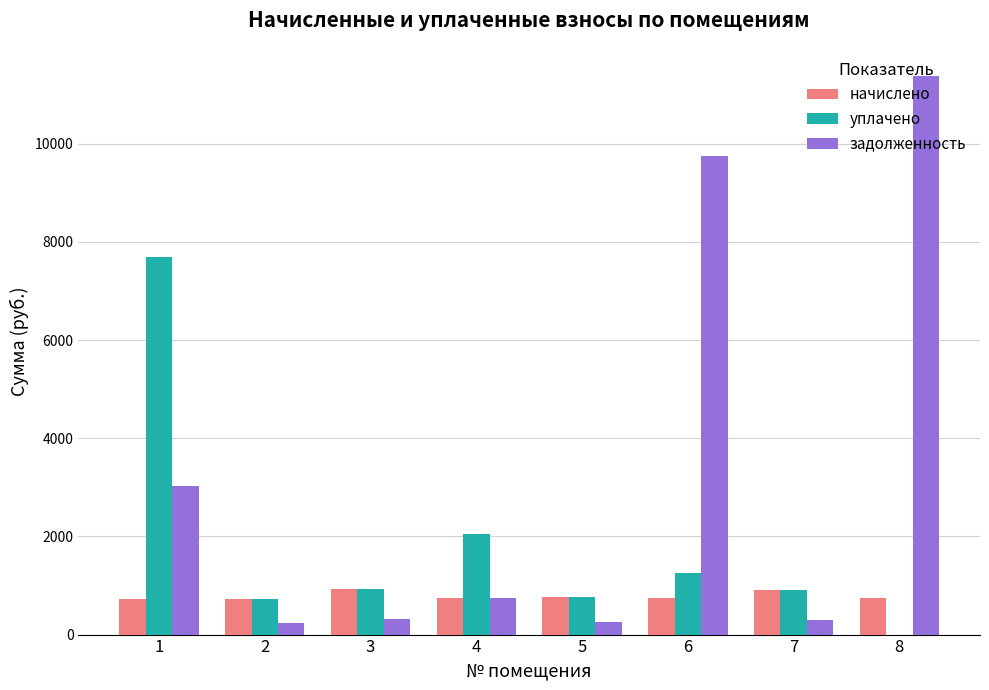

What is the greatest value displayed?

11387.2